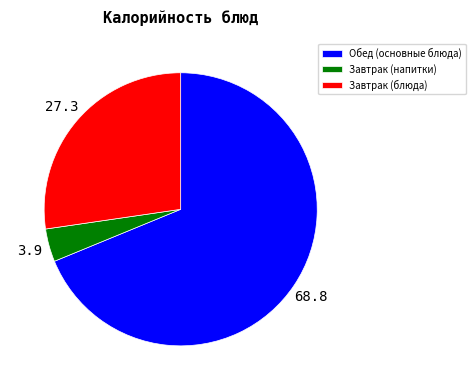

What is the majority slice?

Обед (основные блюда)